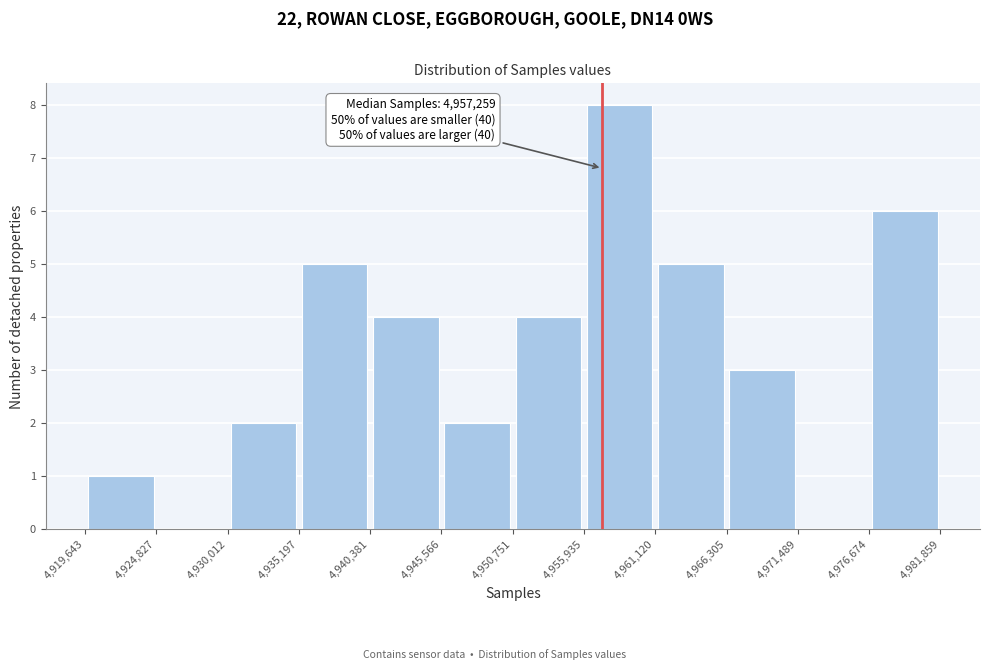

Which range on the x-axis has the tallest bar?

4,955,935 to 4,961,120